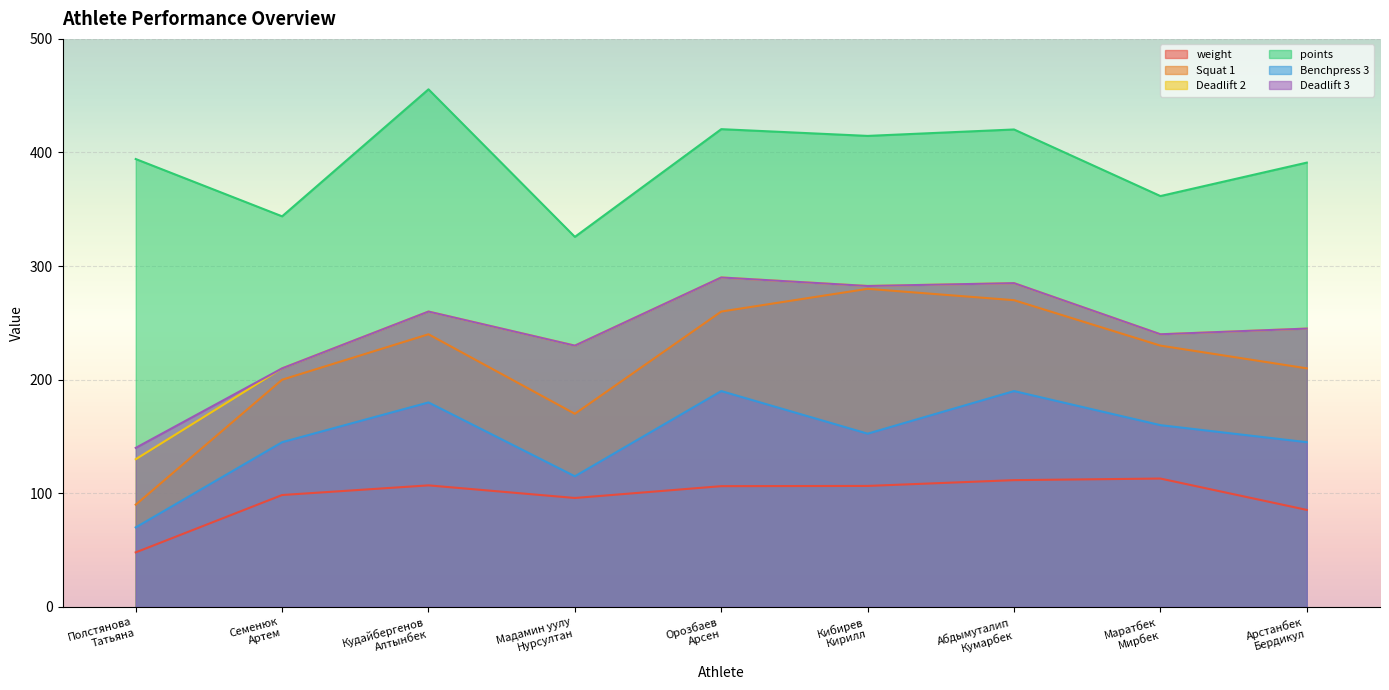

List the series in order of their peak value, lowest first.

weight, Benchpress 3, Squat 1, Deadlift 2, Deadlift 3, points